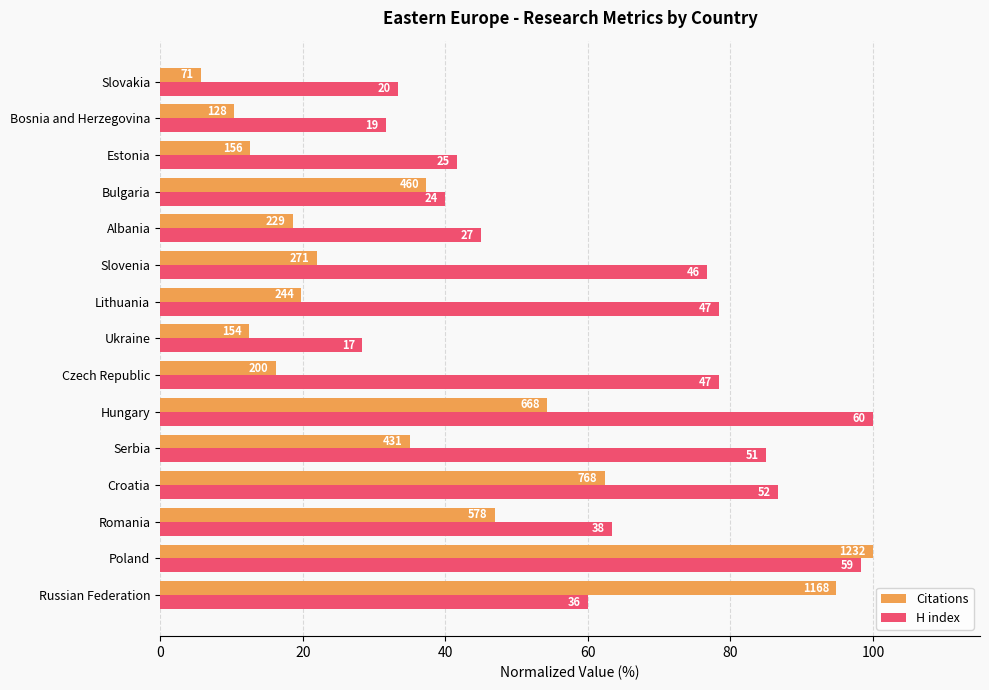

Reading left to right, extract all data points from this chart.

Citations: 94.8	100.0	46.9	62.3	35.0	54.2	16.2	12.5	19.8	22.0	18.6	37.3	12.7	10.4	5.8
H index: 60.0	98.3	63.3	86.7	85.0	100.0	78.3	28.3	78.3	76.7	45.0	40.0	41.7	31.7	33.3